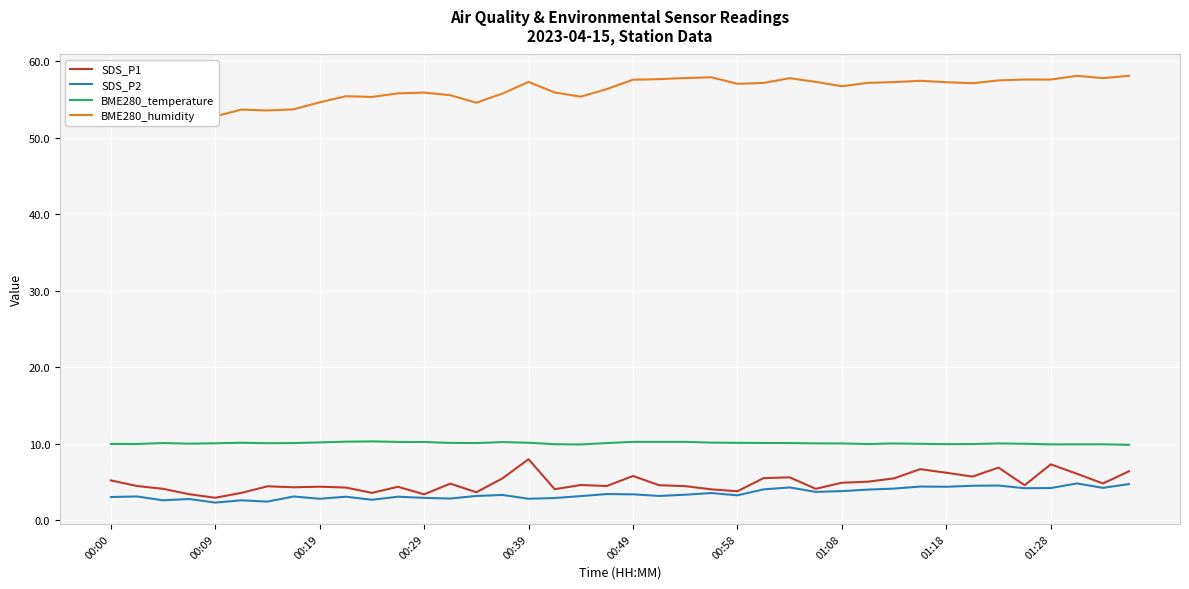

True or false: SDS_P1 and BME280_temperature intersect in this chart.

False